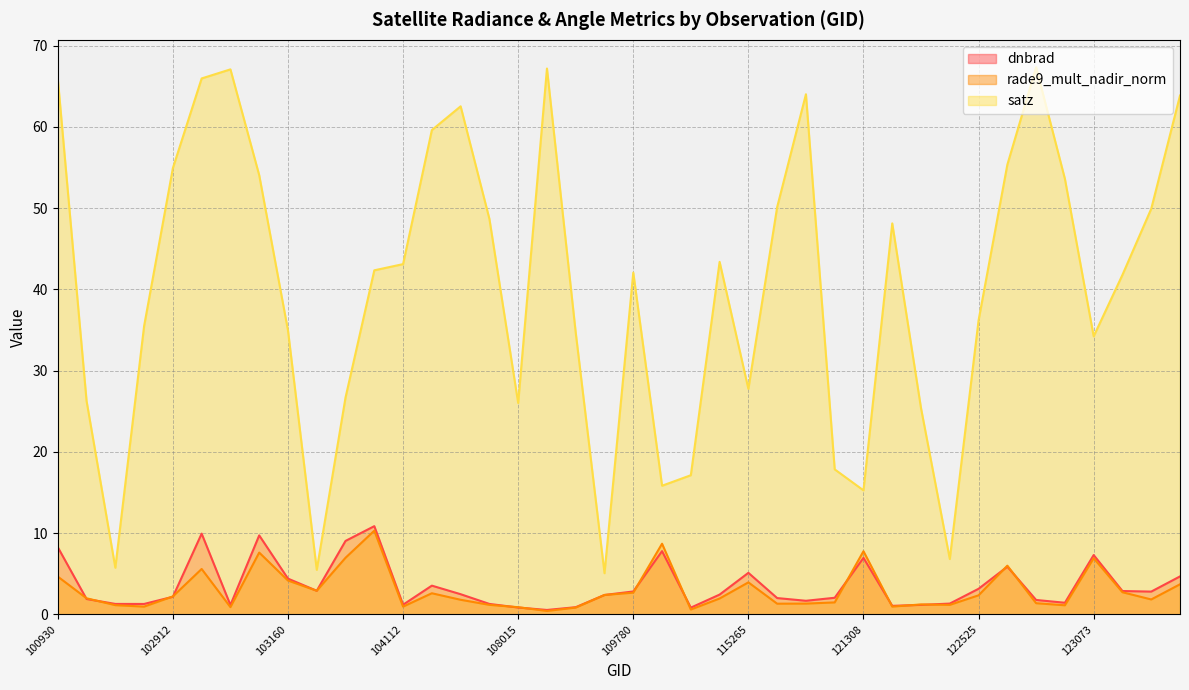

The value of satz at 110299 is 43.4. True or false?

True